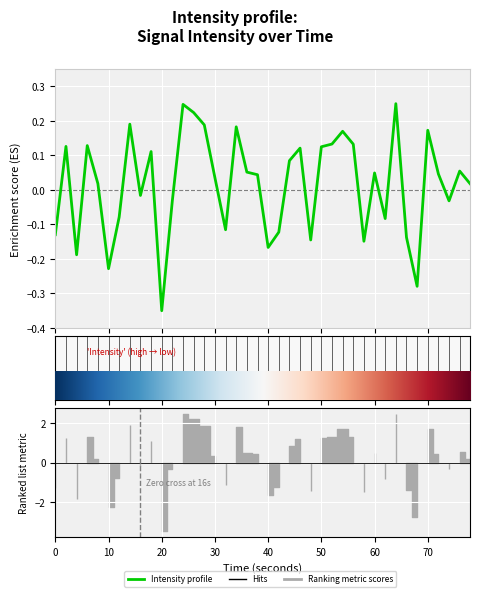

How many lines are shown in the chart?

1